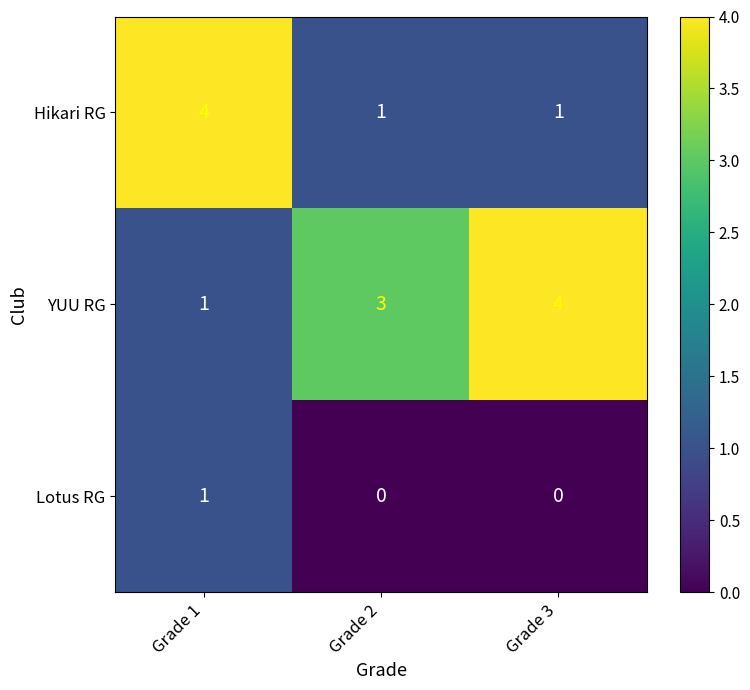

Which category has the highest value in the YUU RG series?

Grade 3